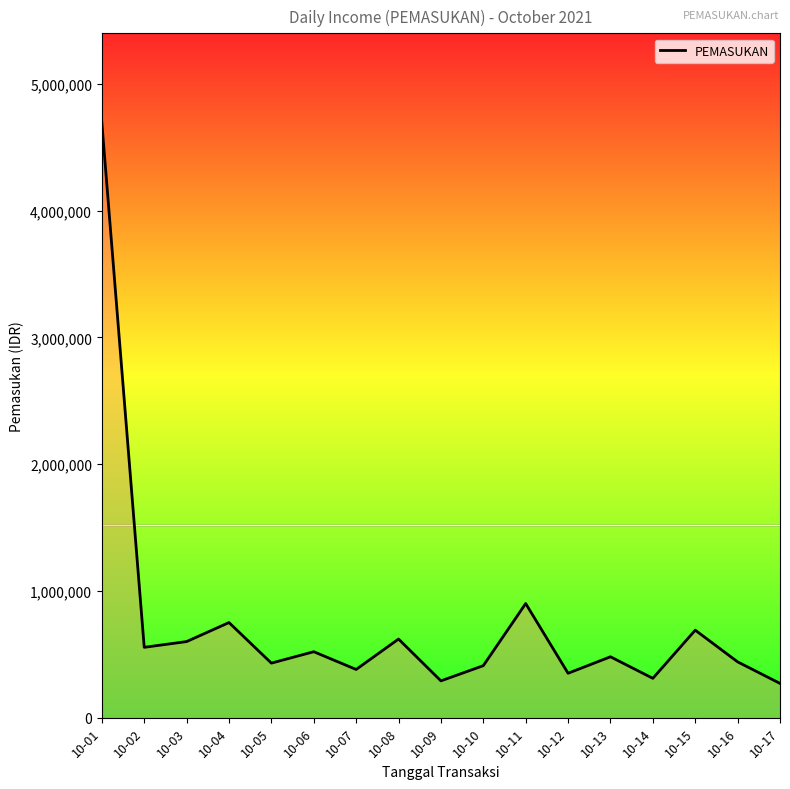

How many series are shown in this chart?

1